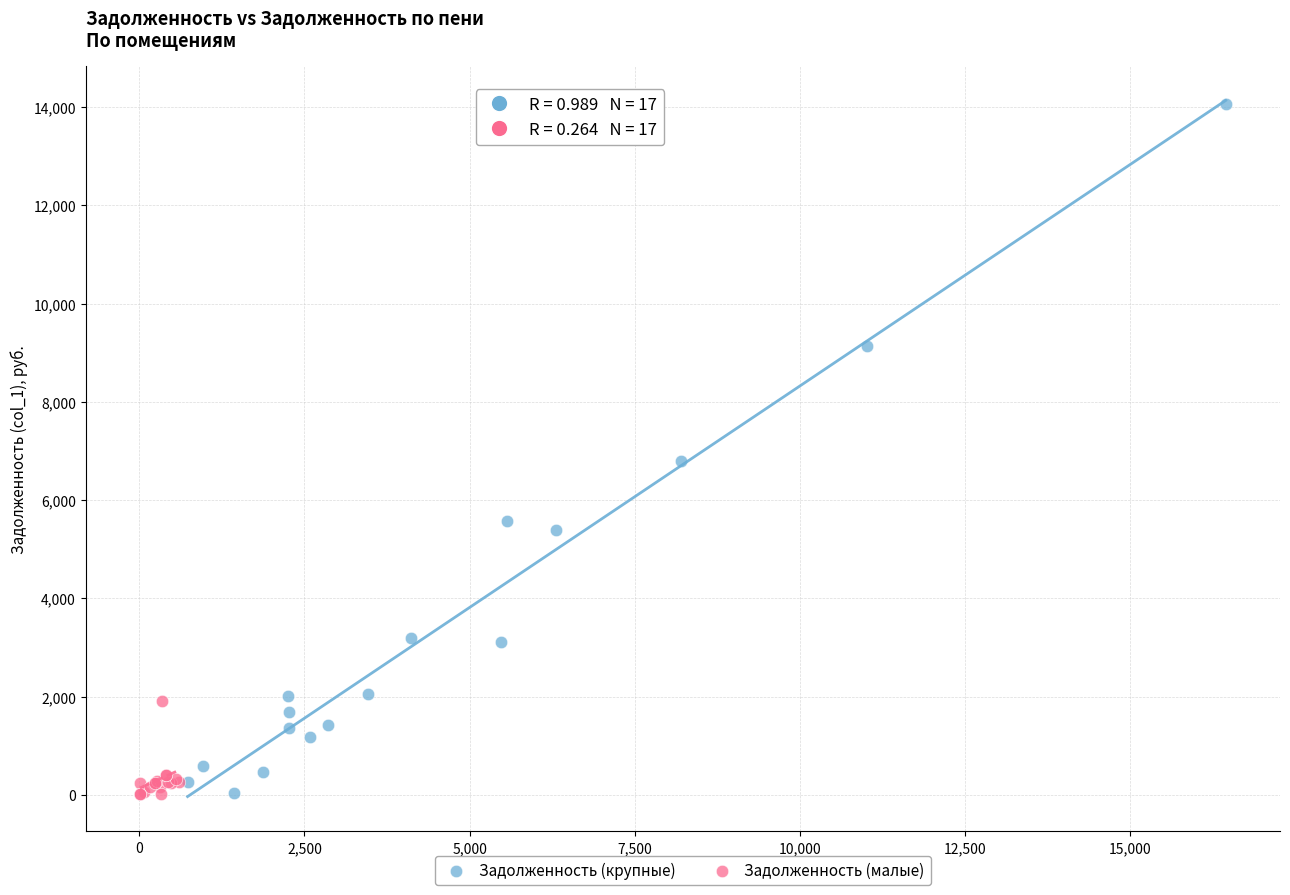

Which series has the largest Y range (max minus min)?

Задолженность (крупные)